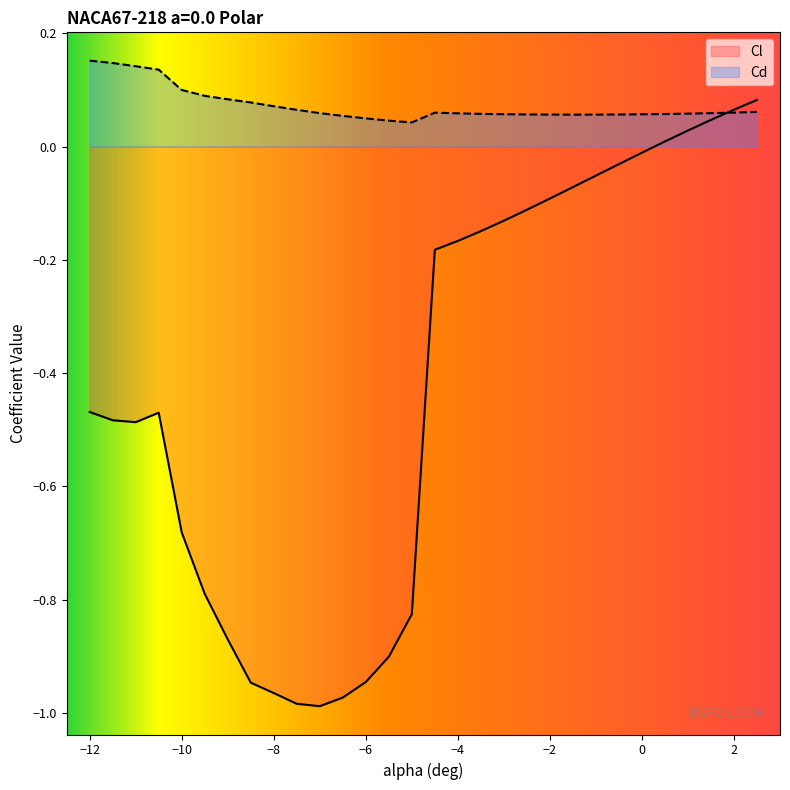

At which category does Cd reach its first local peak?

-4.5